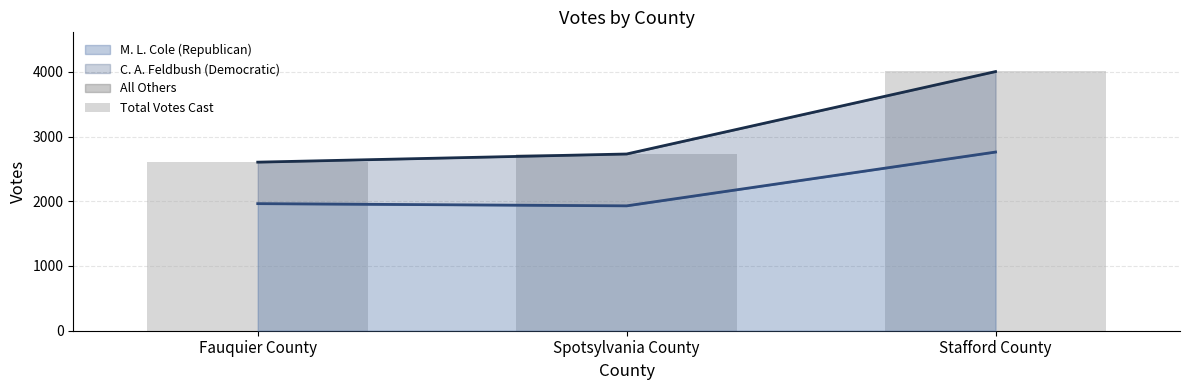

Is it true that the value at Stafford County is 4008?

True